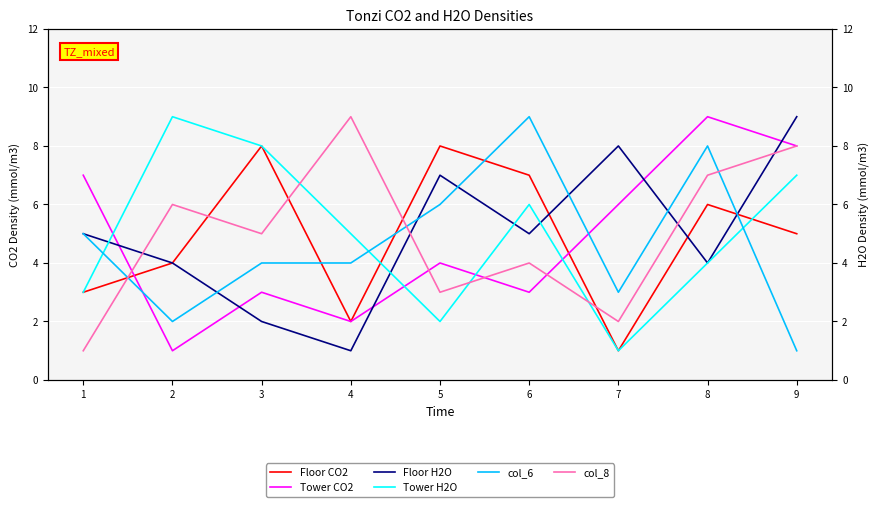

How many values in the Floor CO2 series are below 5?

4